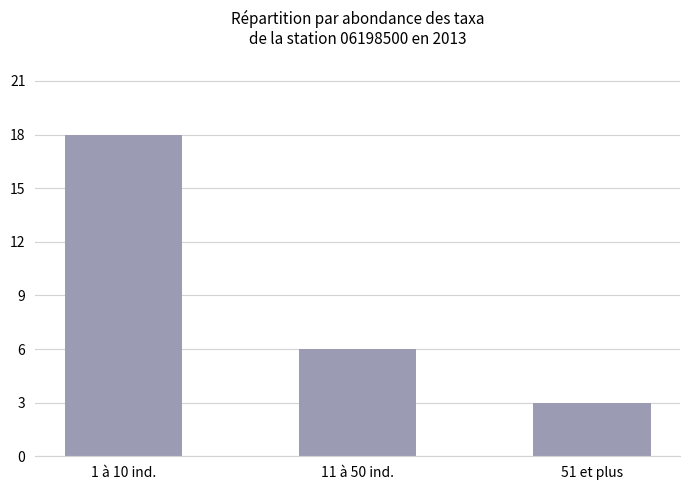

What is the average value?

9